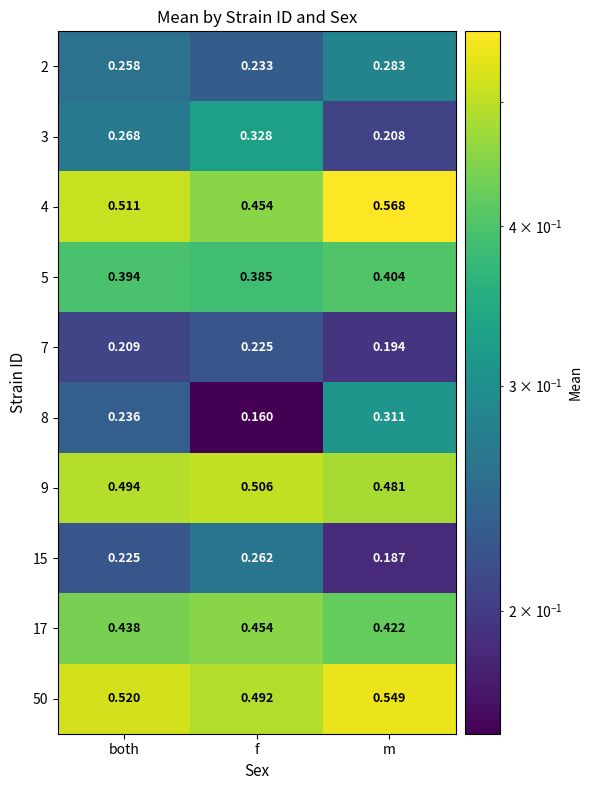

Rank the categories by 4 value from highest to lowest.

m, both, f